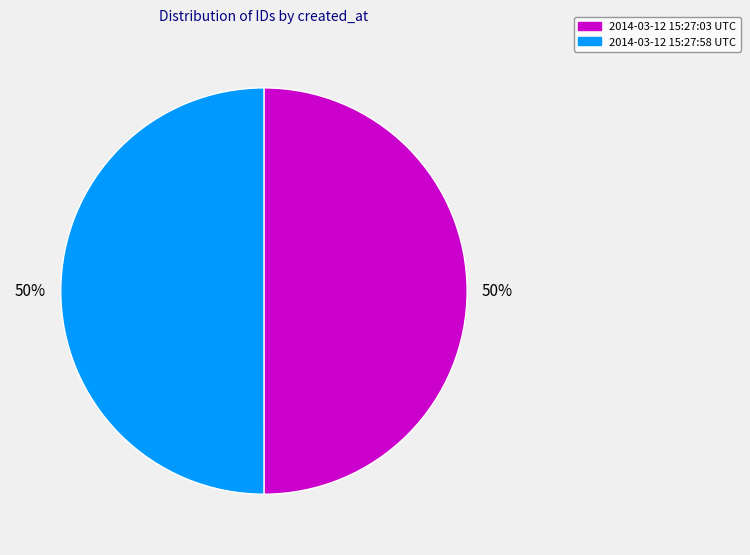

True or false: 2014-03-12 15:27:58 UTC accounts for 50% of the total.

True